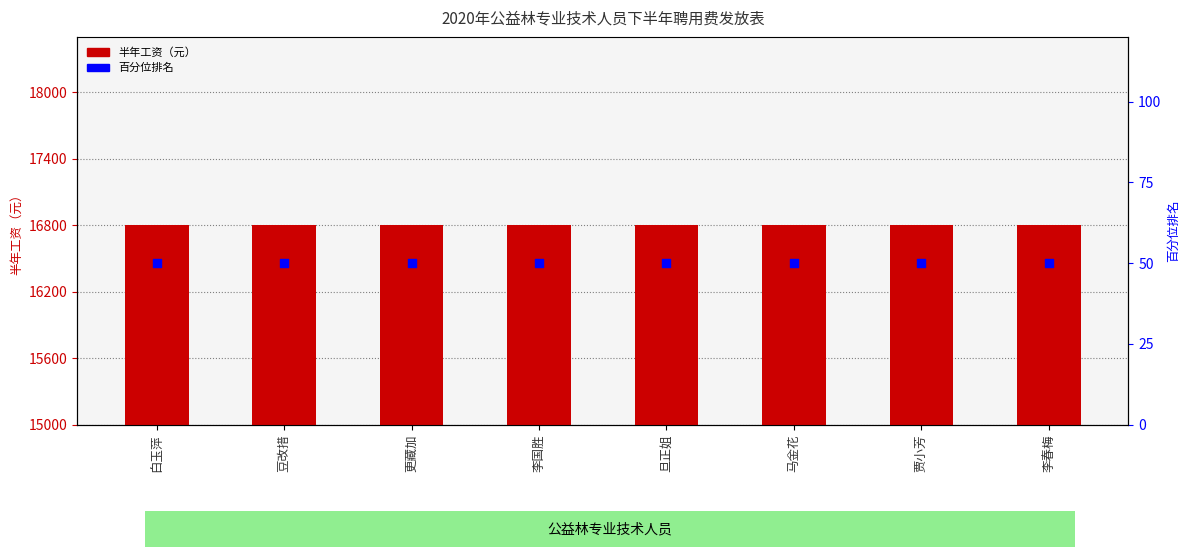

At which category is the sum across all series the highest?

白玉萍